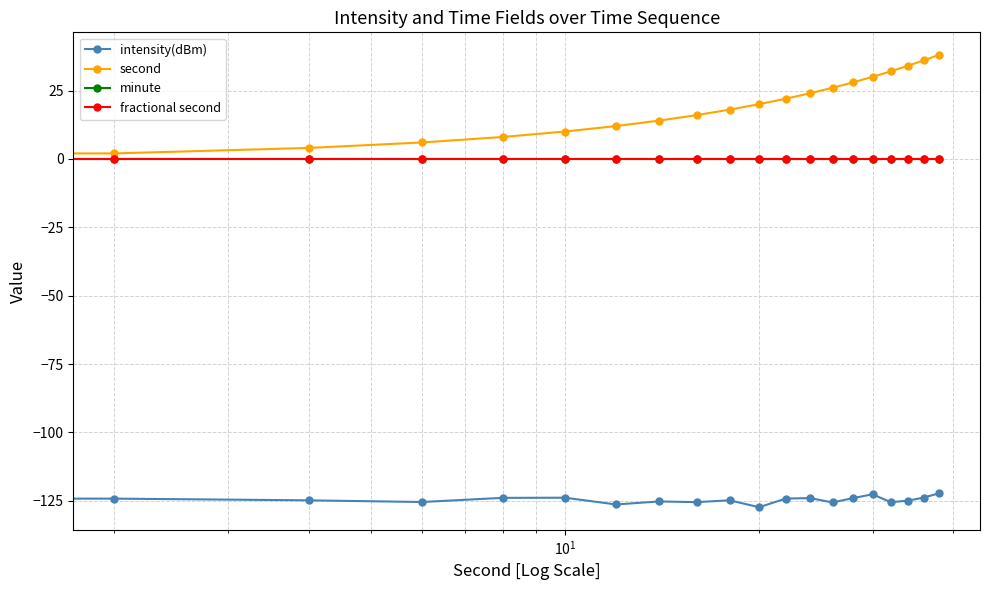

What is the difference between the maximum and minimum values in the intensity(dBm) series?

5.0